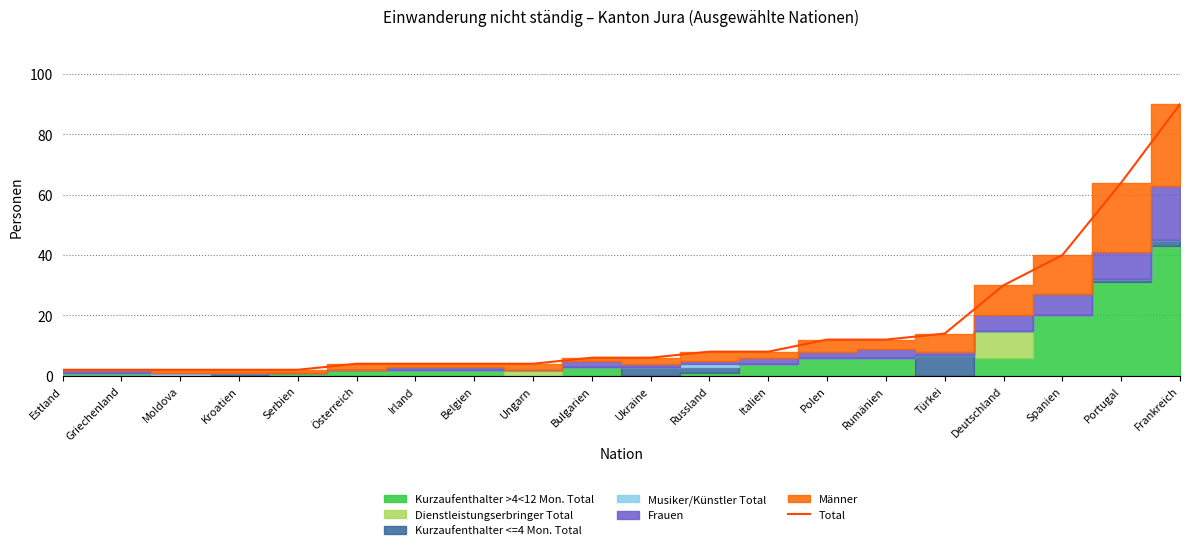

Which label corresponds to the smallest value in the chart?

Estland